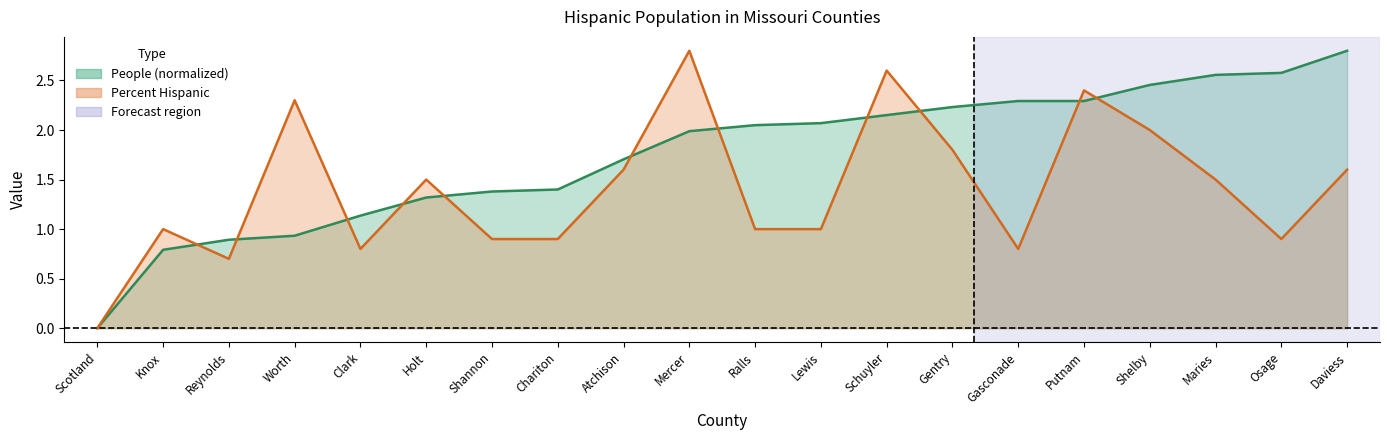

Reading right to left, extract all data points from this chart.

People (Hispanic, normalized) line: 2.8	2.6	2.6	2.5	2.3	2.3	2.2	2.2	2.1	2.0	2.0	1.7	1.4	1.4	1.3	1.1	0.9	0.9	0.8	0.0
Percent Hispanic line: 1.6	0.9	1.5	2.0	2.4	0.8	1.8	2.6	1.0	1.0	2.8	1.6	0.9	0.9	1.5	0.8	2.3	0.7	1.0	0.0